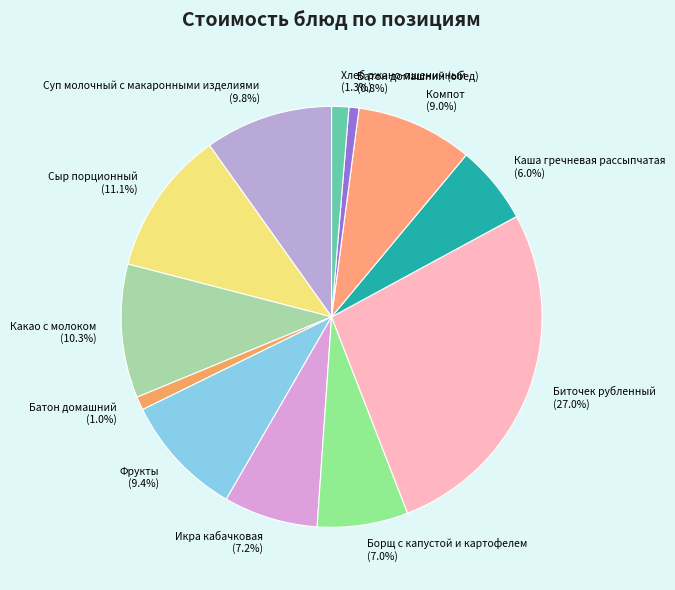

Which slice is the largest?

Биточек рубленный (27.0%)